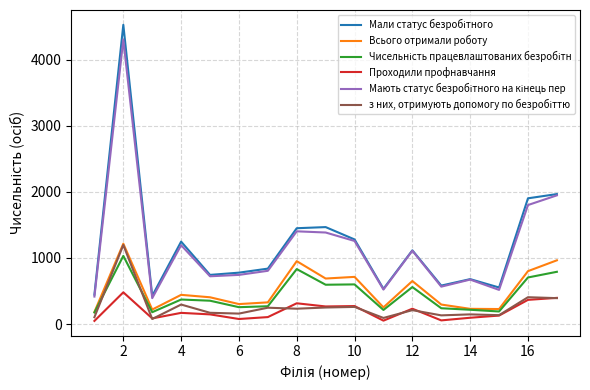

How many lines are shown in the chart?

6